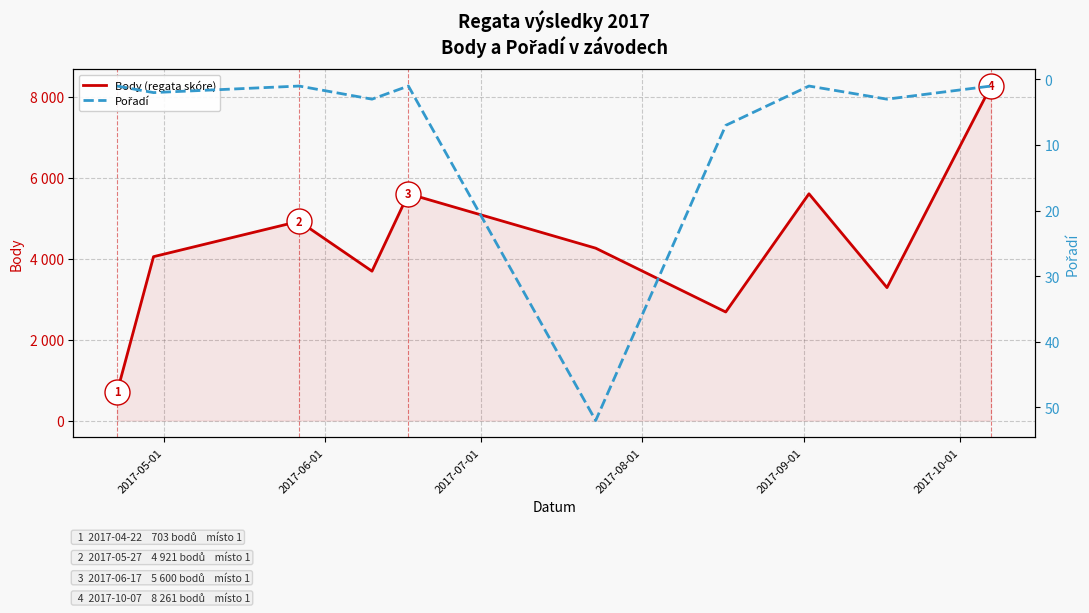

How many lines are shown in the chart?

2